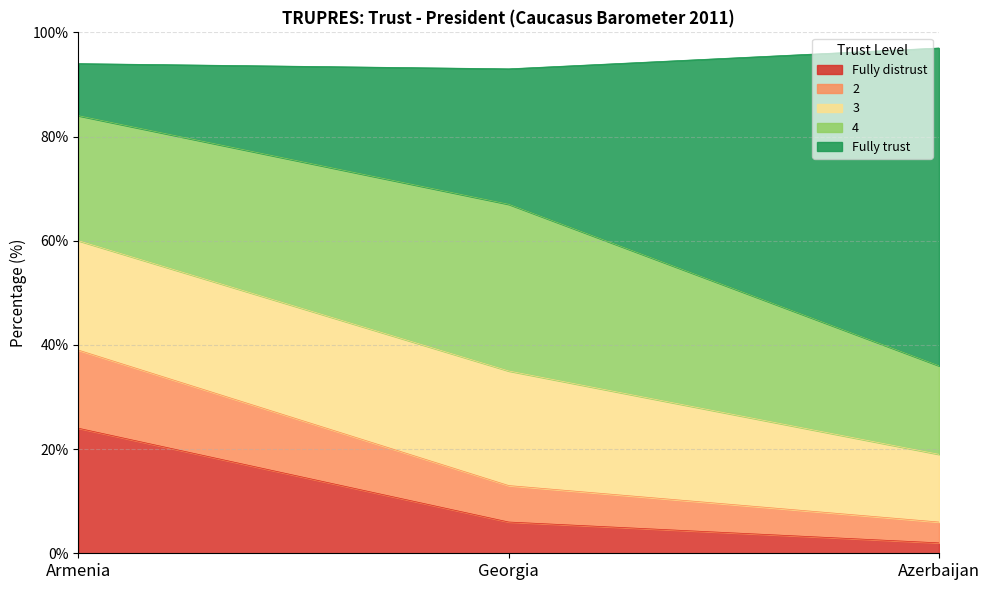

What is the value of the Fully distrust point at the 3rd from the left?

2